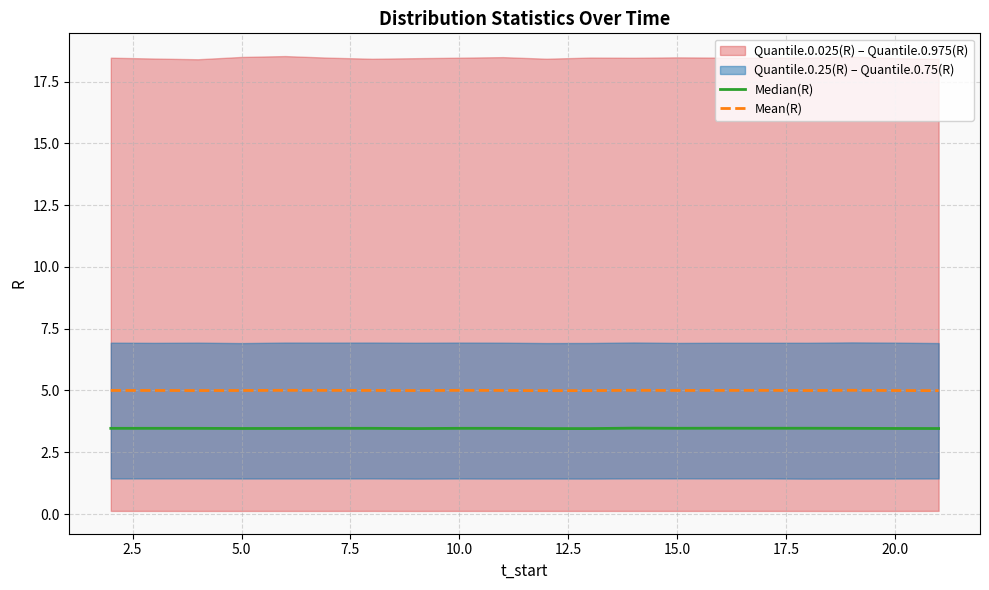

True or false: Mean(R) has a value of 6.5 at 20.0.

False